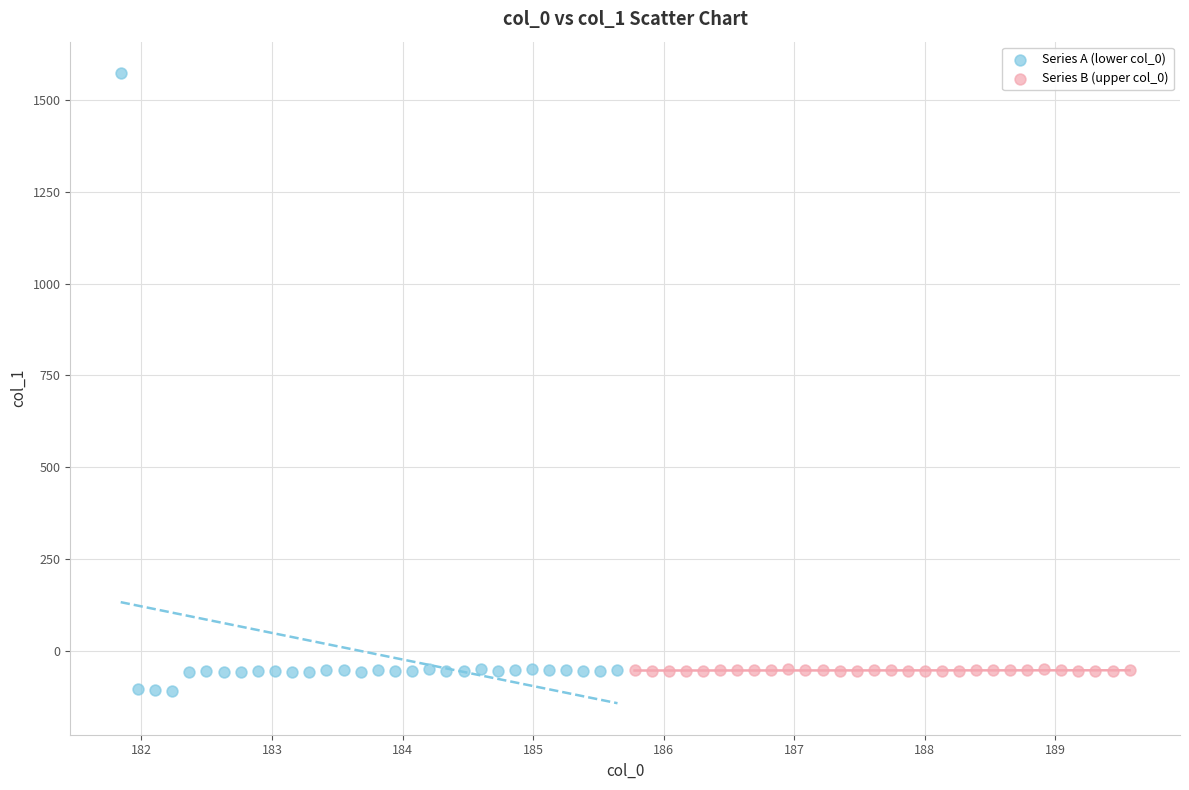

What are all the series names shown in the legend?

Series A (lower col_0), Series B (upper col_0)